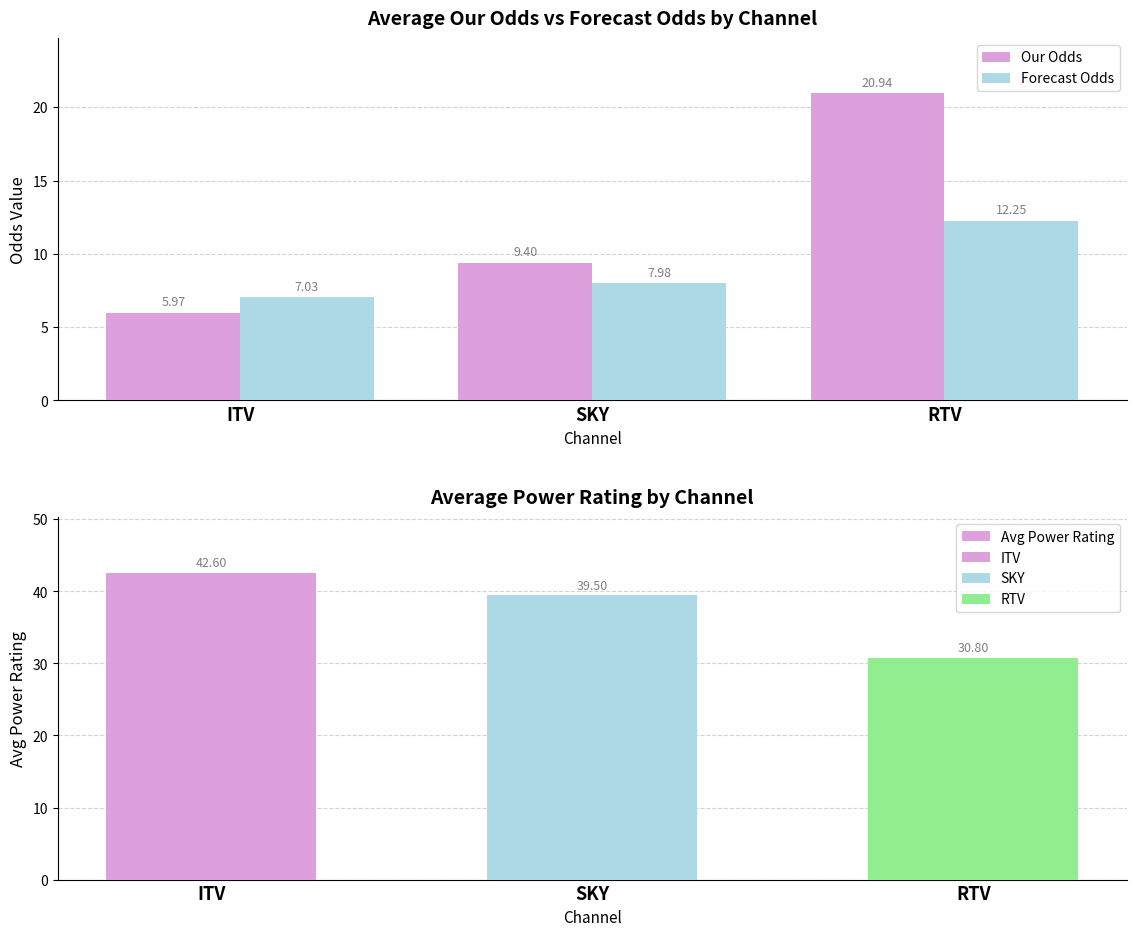

Reading left to right, extract all data points from this chart.

Our Odds: 6.0	9.4	20.9
Forecast Odds: 7.0	8.0	12.2
Avg Power Rating: 42.6	39.5	30.8